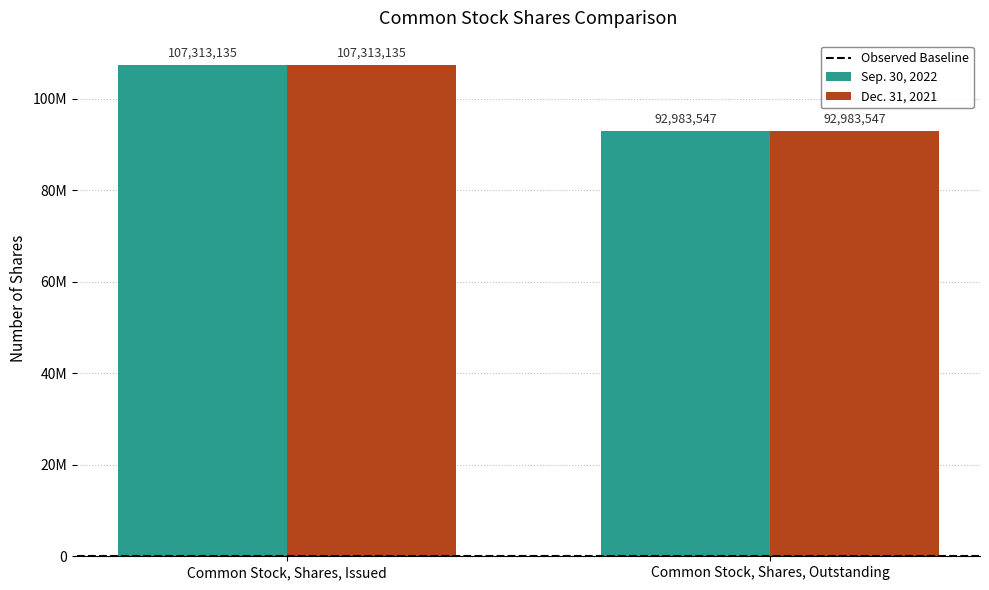

Does the chart contain stacked bars?

No